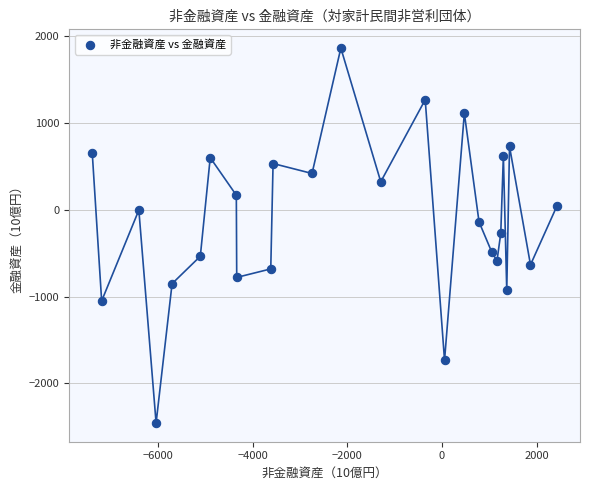

What is the range of X values (max minus min)?

9817.8